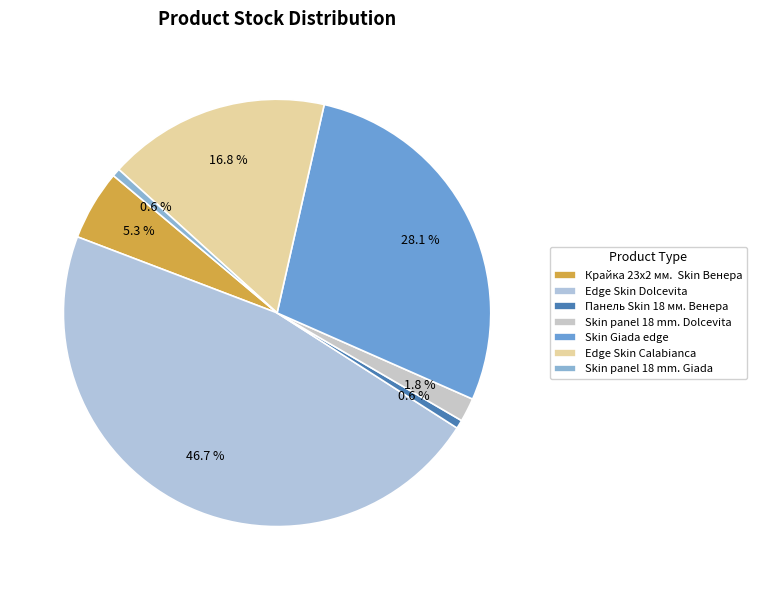

What is the change in value from Skin Giada edge to Edge Skin Calabianca?

-761